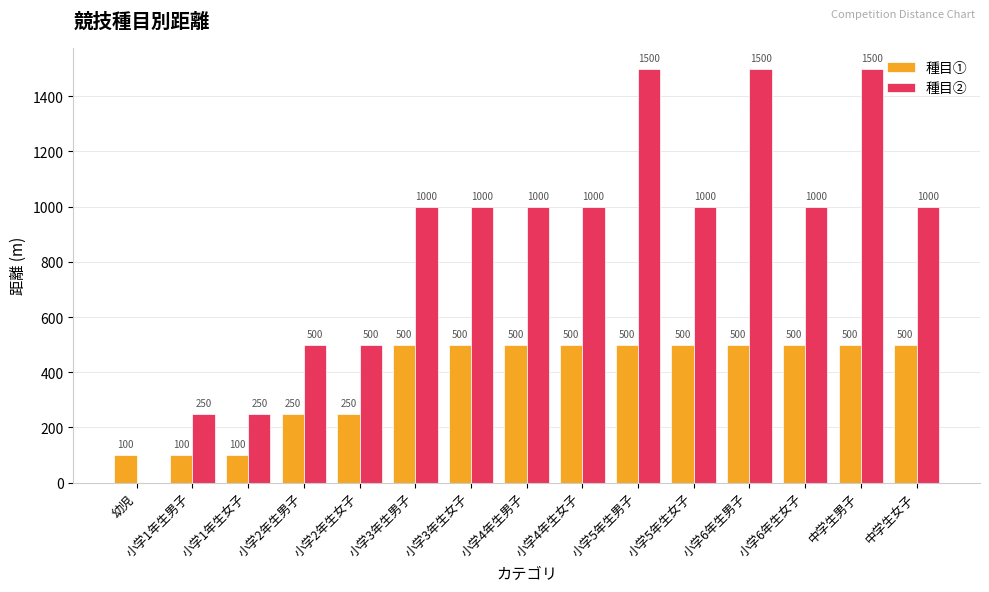

Is it true that 種目① equals 500 at 小学4年生男子?

True